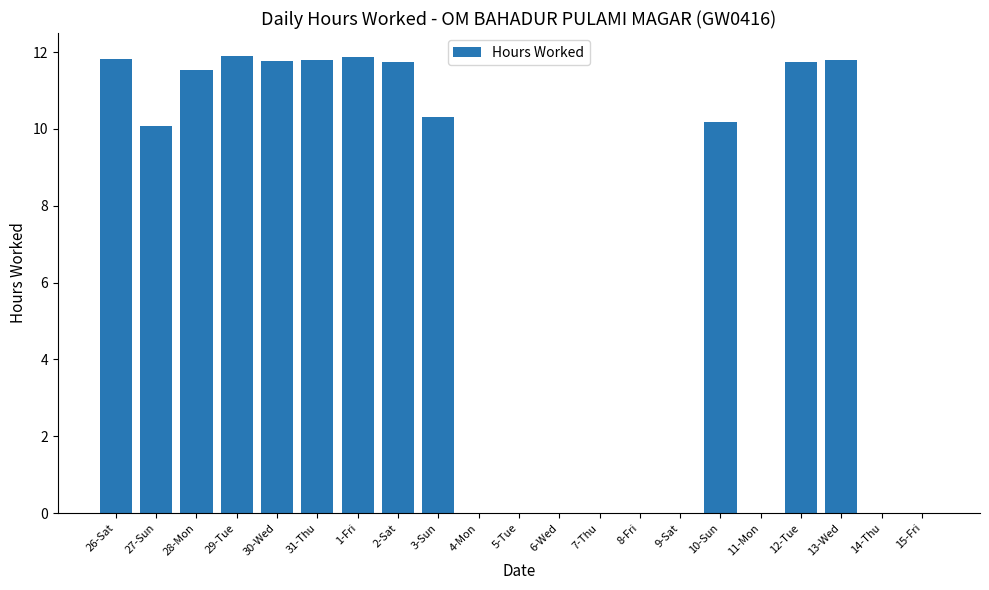

Where does the data first go above 10?

26-Sat